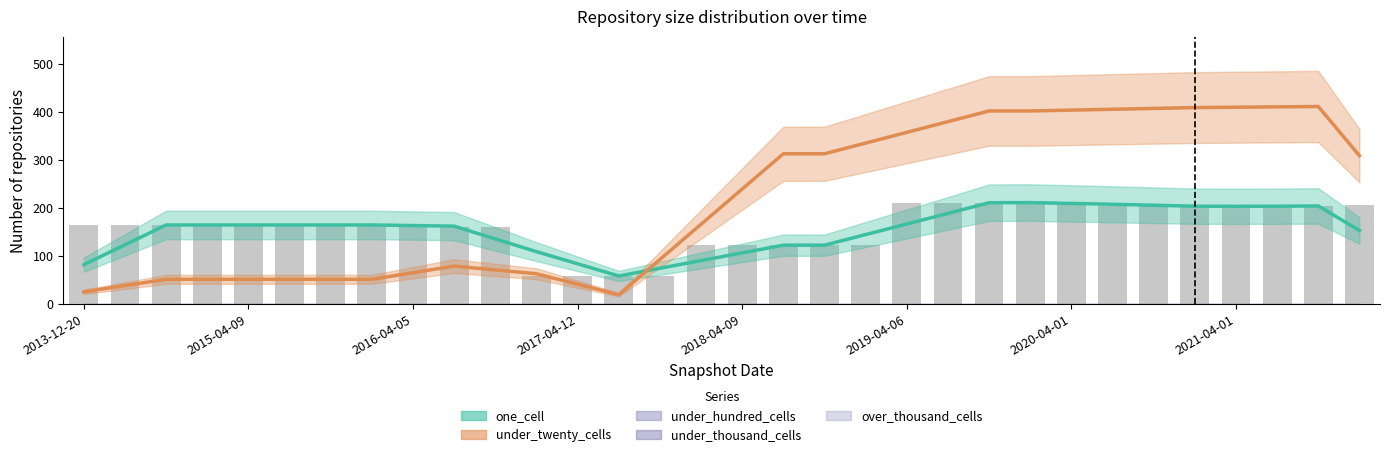

Which has a higher value, 21 or 26?

26